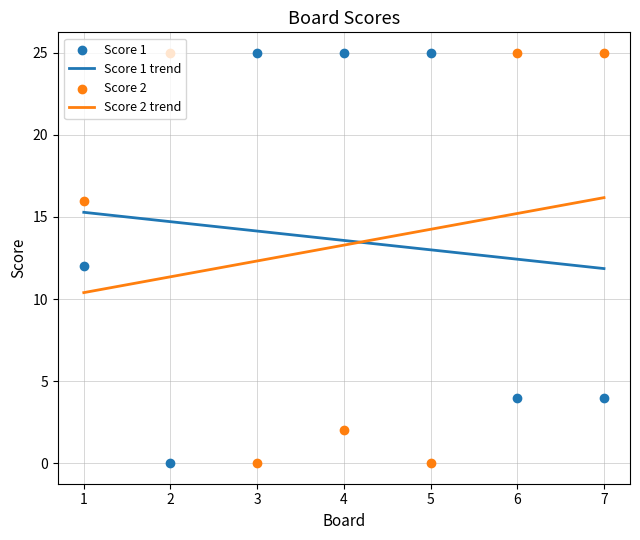

What is the maximum value for Score 2 trend?

16.2